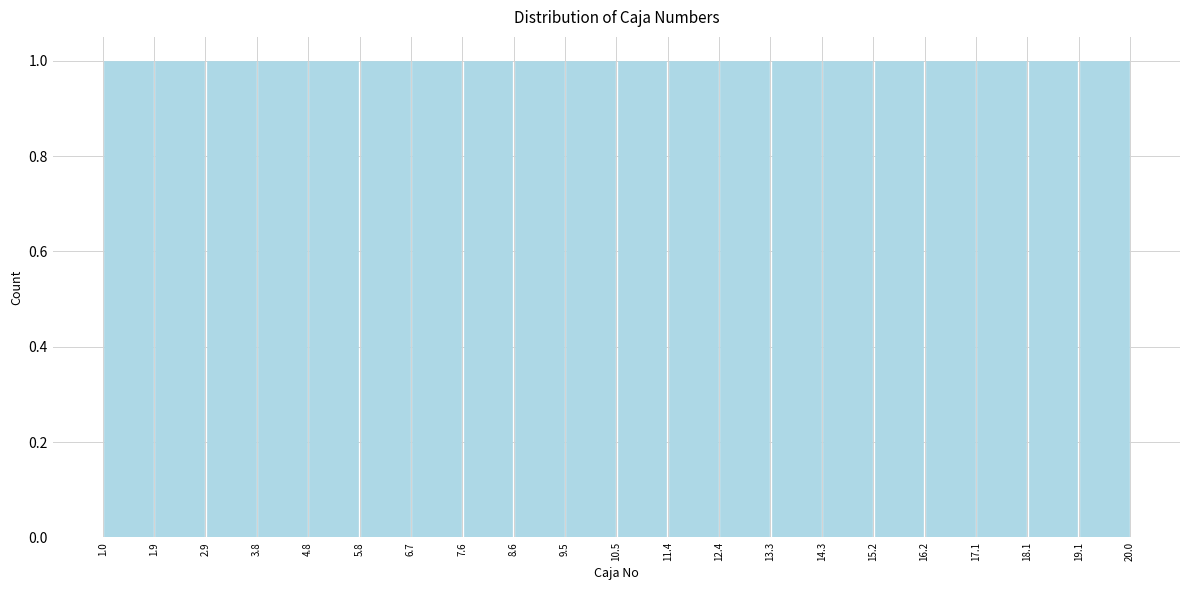

How tall is the bar that spans 19.1 to 20.0 on the x-axis? The values are not printed on the chart, so give them approximately, as read against the axis.

1